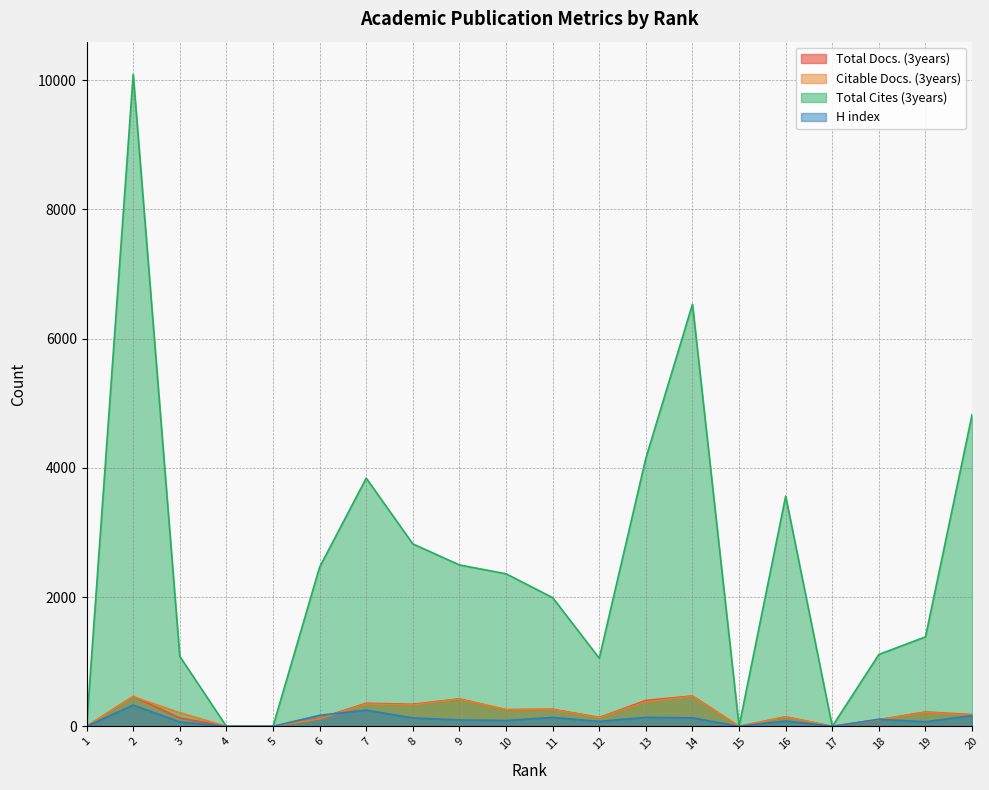

Reading left to right, extract all data points from this chart.

Total Docs. (3years): 0	462	130	0	0	125	357	341	425	258	265	137	400	470	0	147	0	103	222	182
Citable Docs. (3years): 0	458	211	0	0	115	346	332	421	257	261	133	379	466	0	146	0	101	216	174
Total Cites (3years): 0	10092	1083	0	0	2465	3841	2824	2498	2361	1992	1054	4151	6533	0	3563	0	1113	1385	4826
H index: 0	329	69	0	0	171	251	130	99	91	138	77	139	132	0	84	0	109	71	166